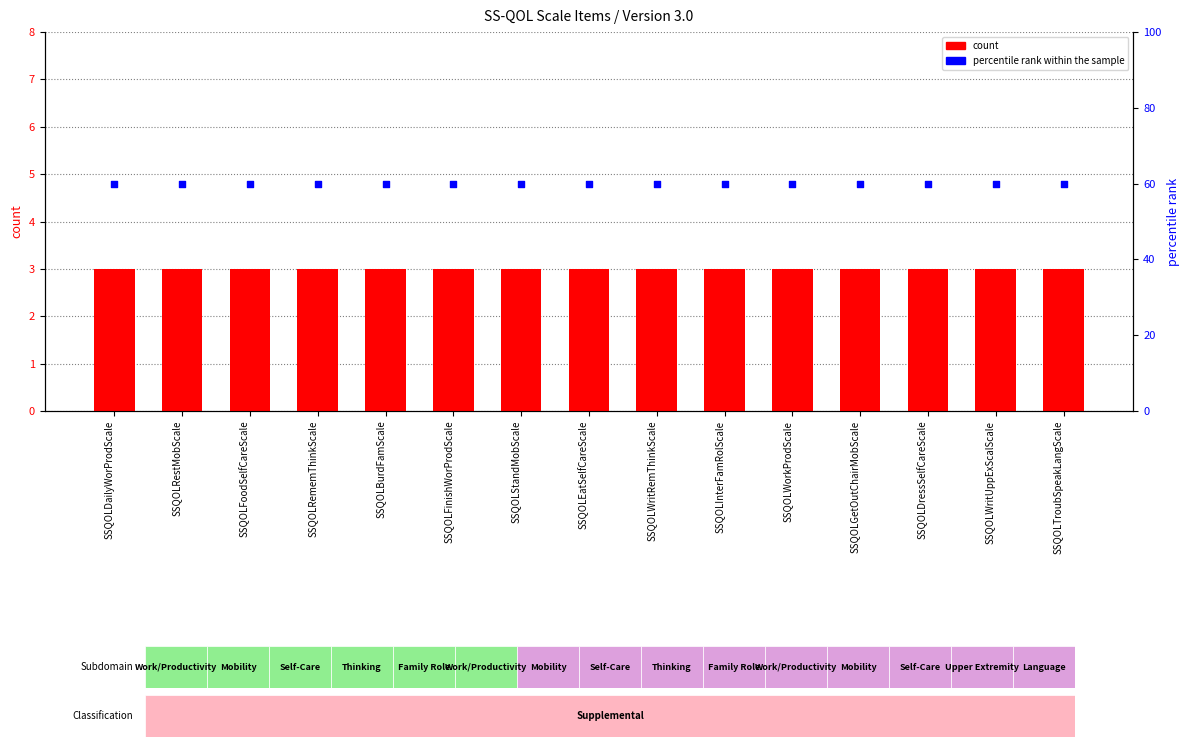

Which series reaches the minimum Y coordinate?

count